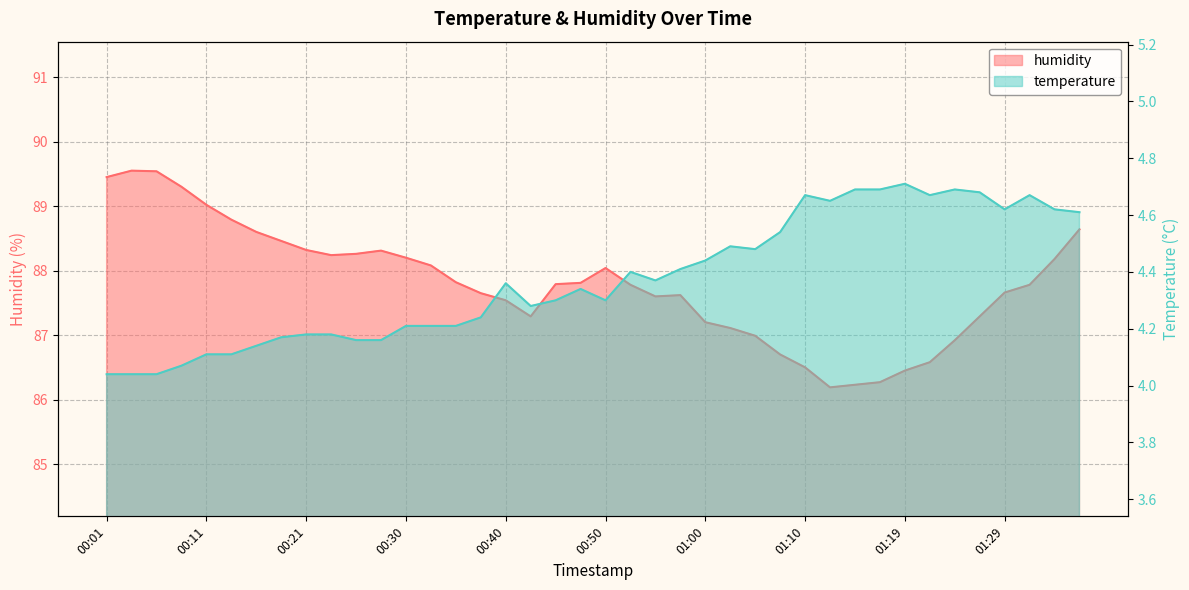

What is the difference between the temperature values at 01:32 and 00:30?

0.5